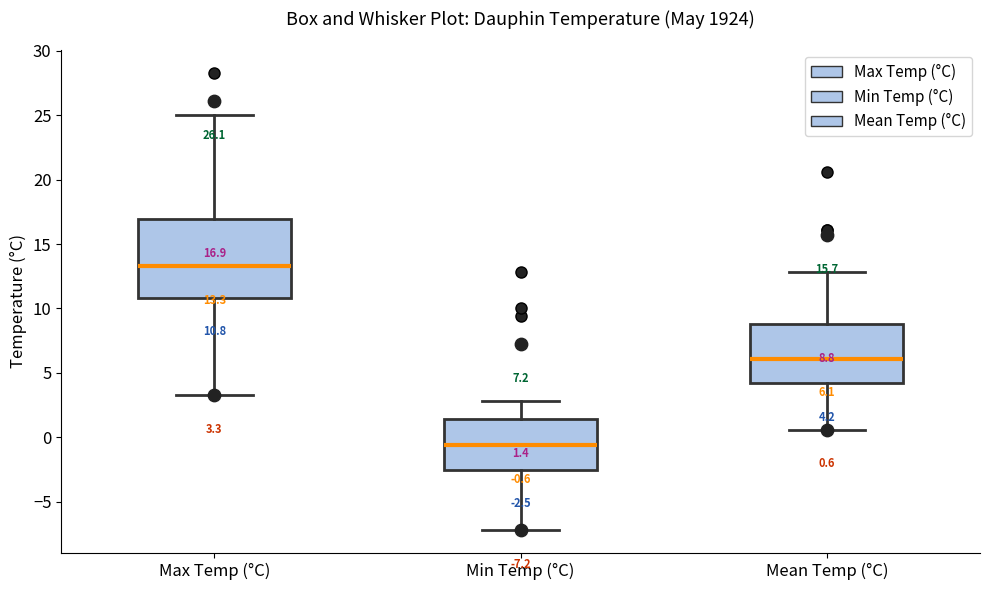

Comparing the boxes themselves (not the whiskers), which one is the tallest?

Max Temp (°C)